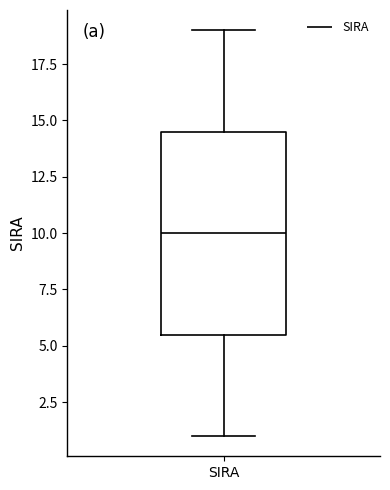

Read this box plot against the y-axis: the position of the median line, the range covered by the box, and the ends of both whiskers. The values are not printed on the chart, so give them approximately, as read against the axis.

median 10.0, box 5.5 to 14.5, whiskers 1.0 to 19.0